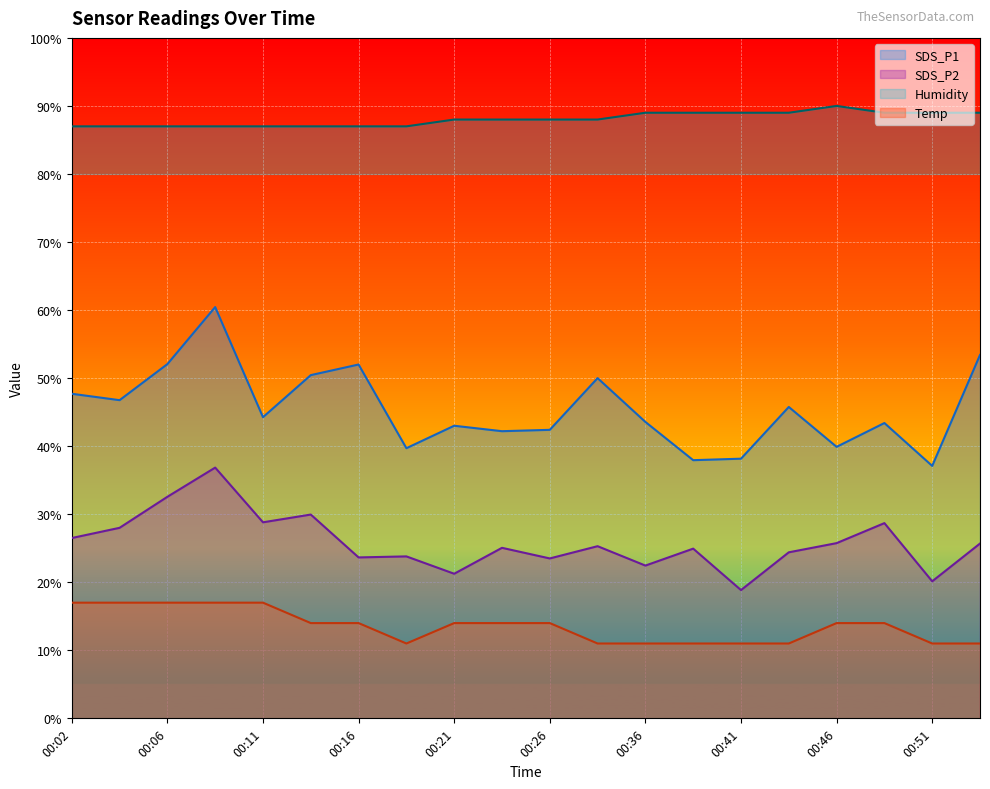

True or false: Humidity and Temp intersect in this chart.

False